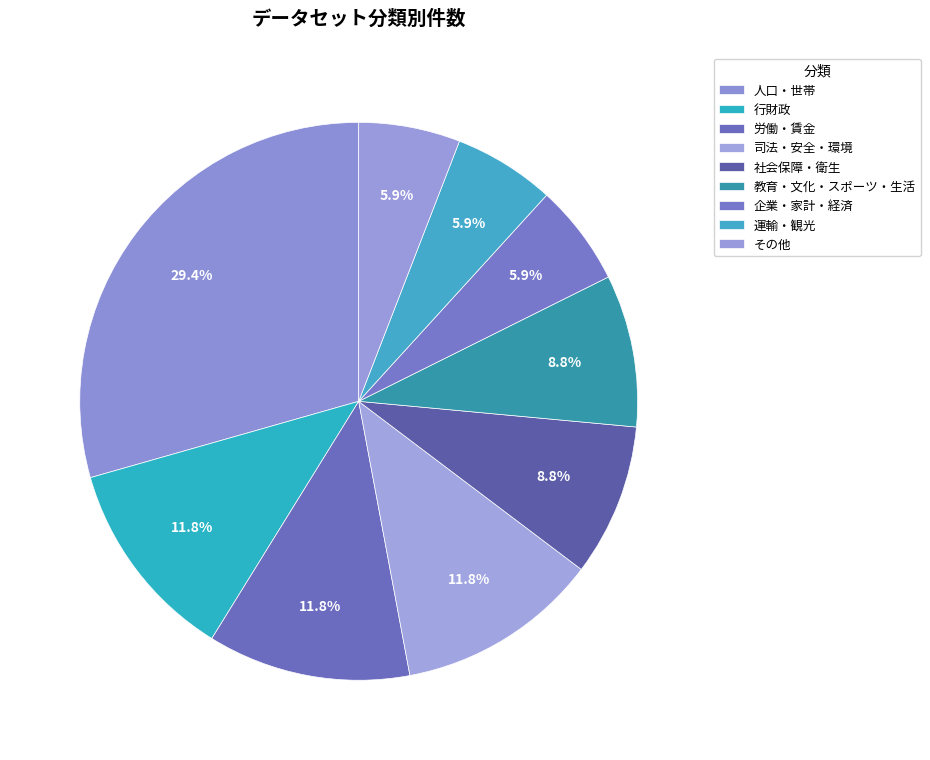

To the nearest percent, what is the difference between the 行財政 and 企業・家計・経済 slice percentages?

6%